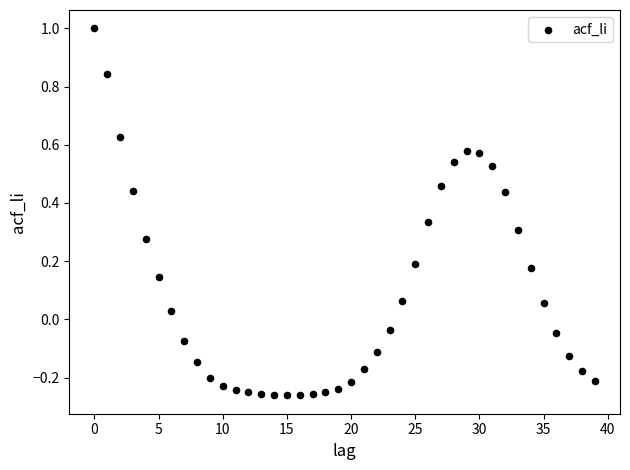

What is the range of Y values (max minus min)?

1.3